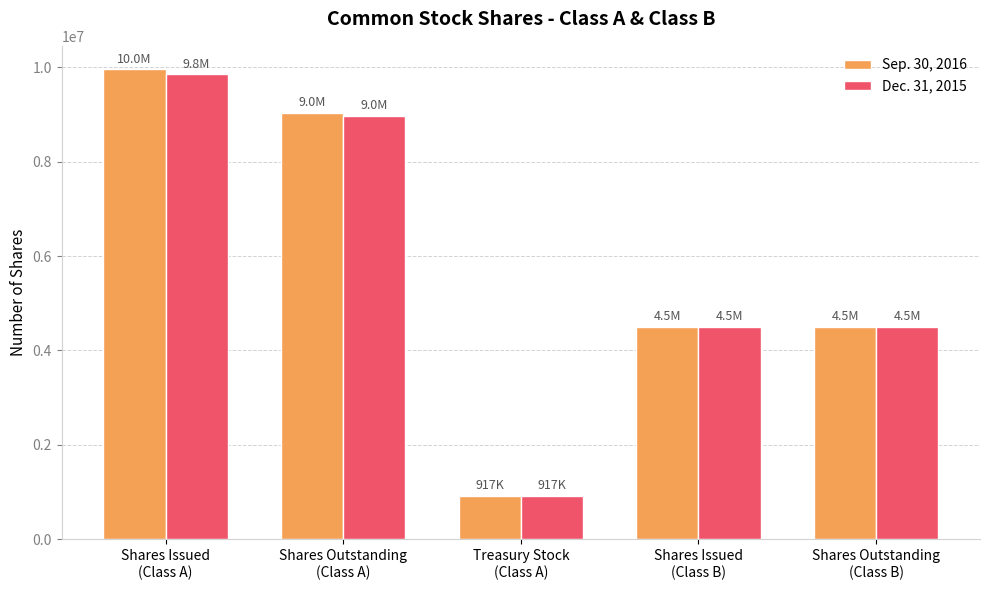

How many groups of bars are there?

5